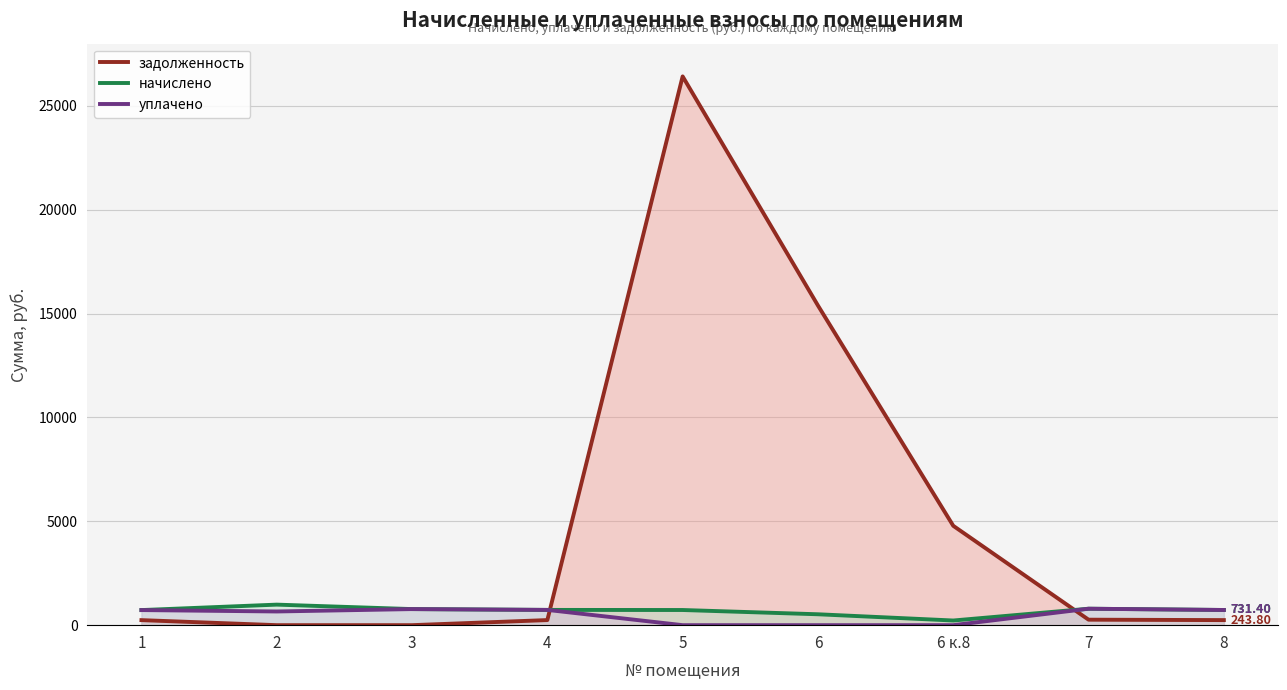

How many lines are shown in the chart?

3